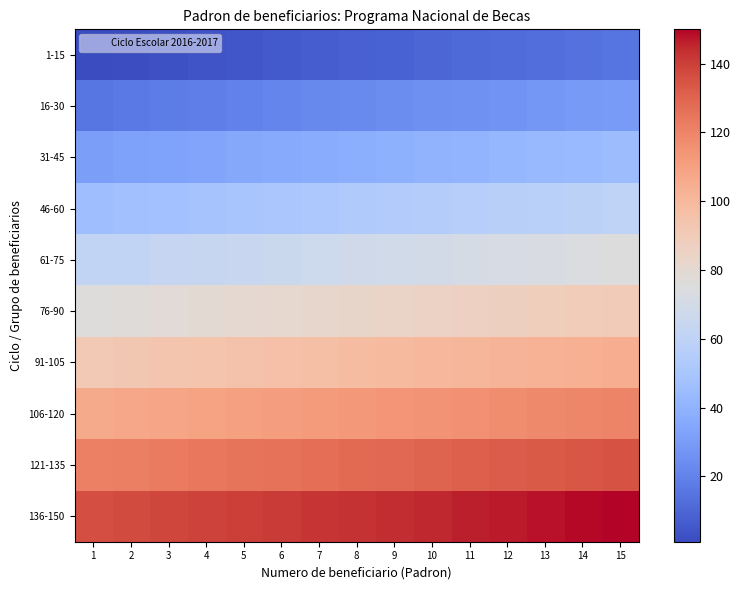

Between 5 and 2, which is larger?

5